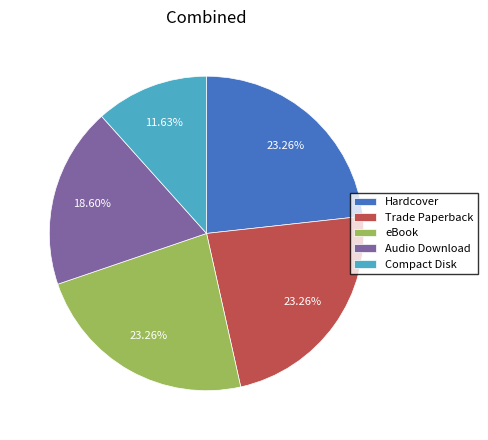

Which category has the smallest portion of the pie?

Compact Disk